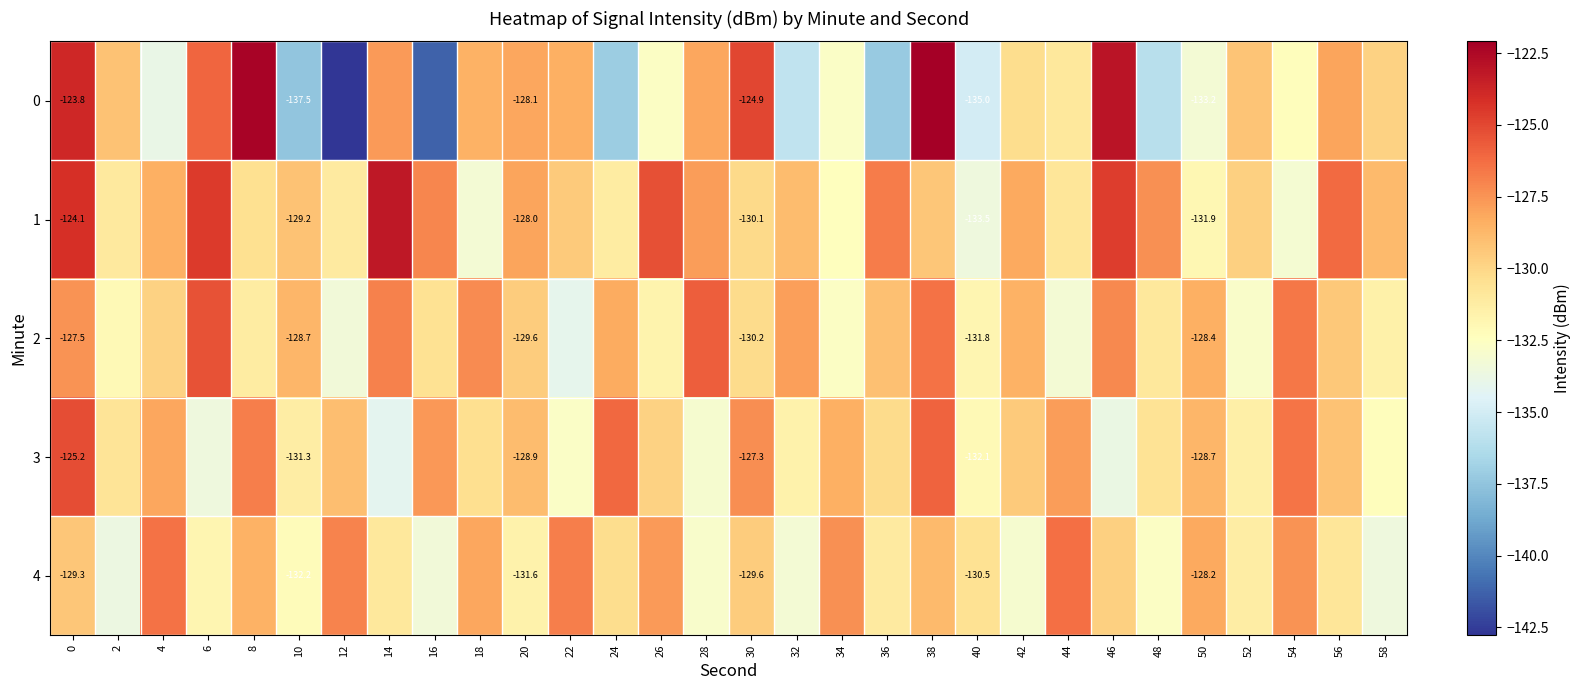

What is the spread (max minus min) of values at 8?

8.9